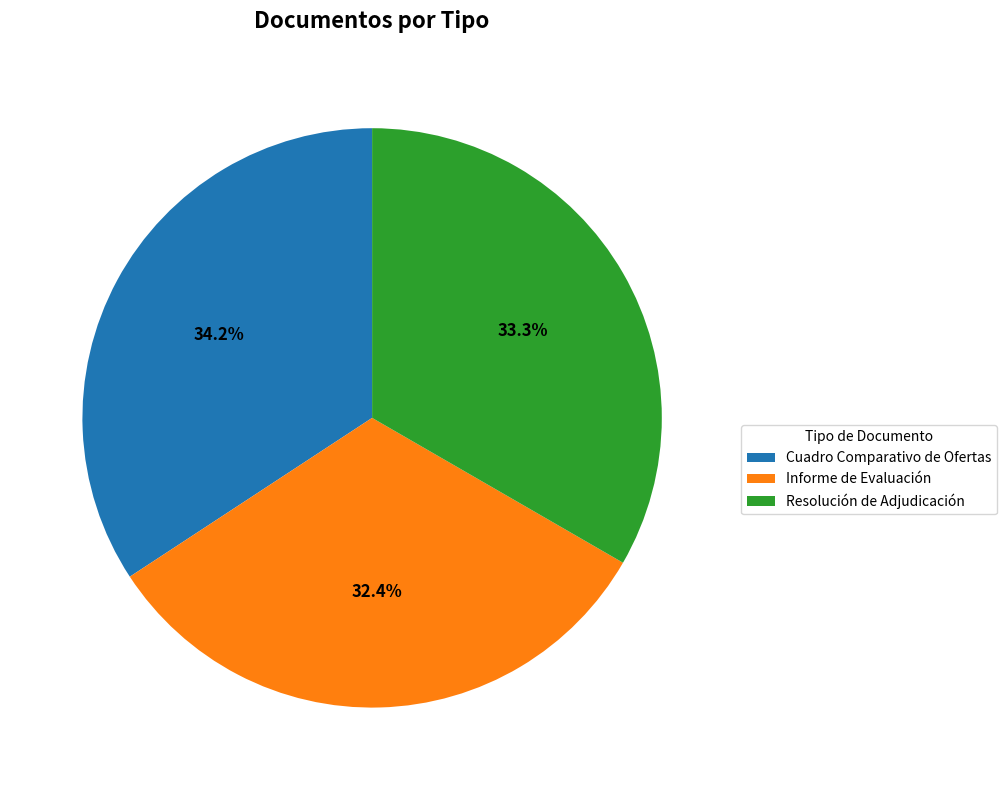

To the nearest percent, what is the combined percentage of Informe de Evaluación and Cuadro Comparativo de Ofertas?

67%